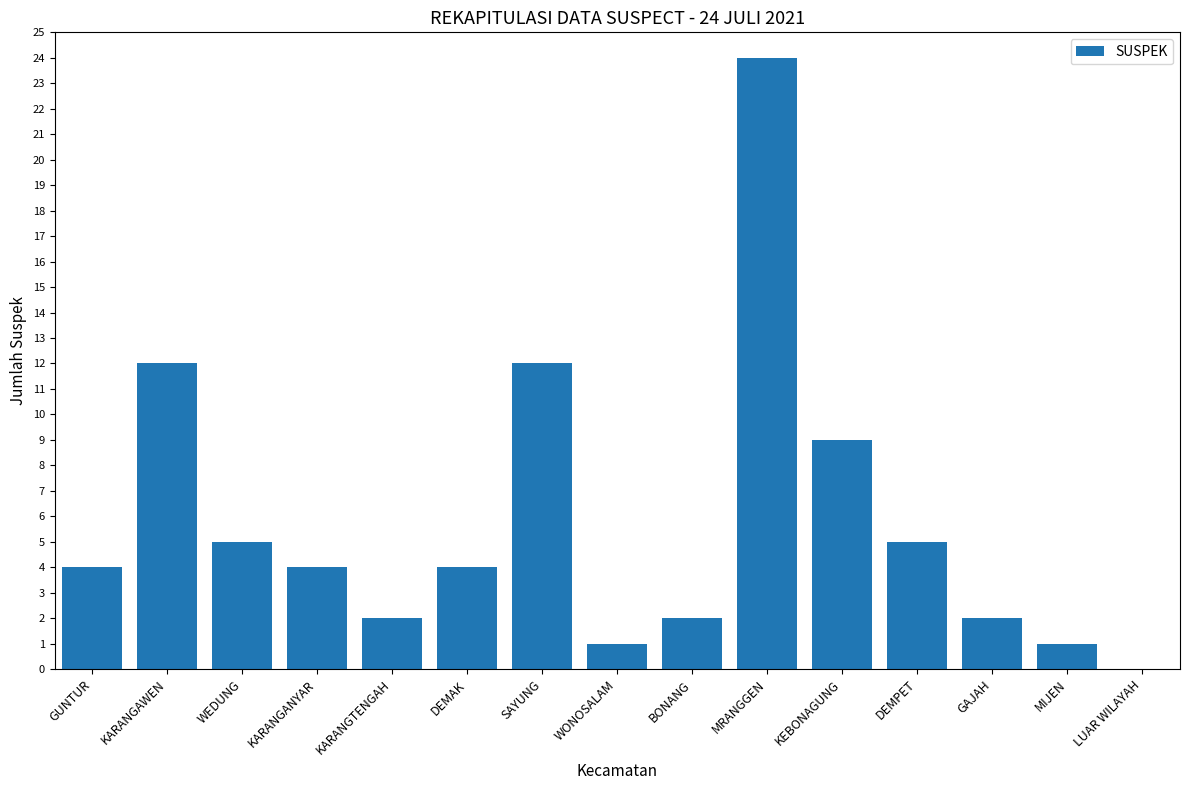

How many categories are shown in the chart?

15